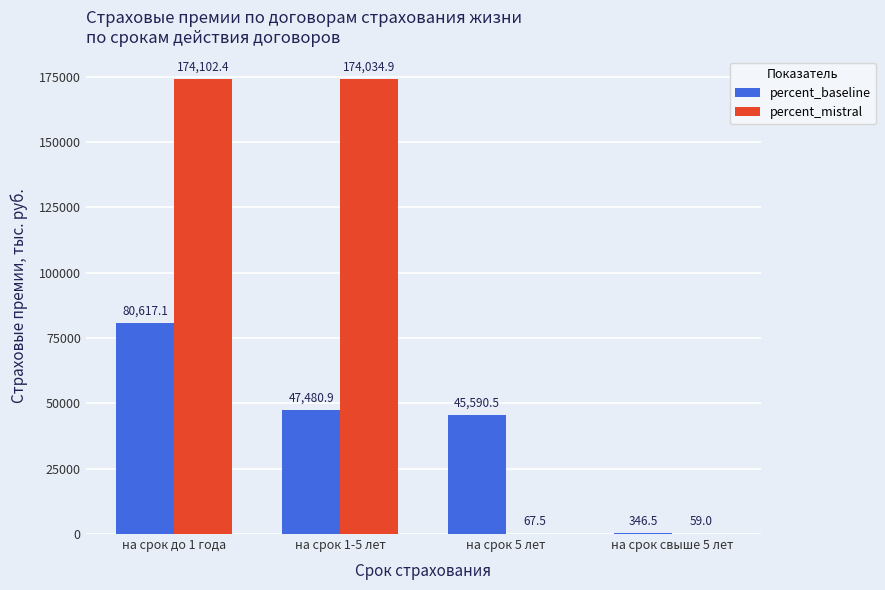

What is the greatest value displayed?

174102.4